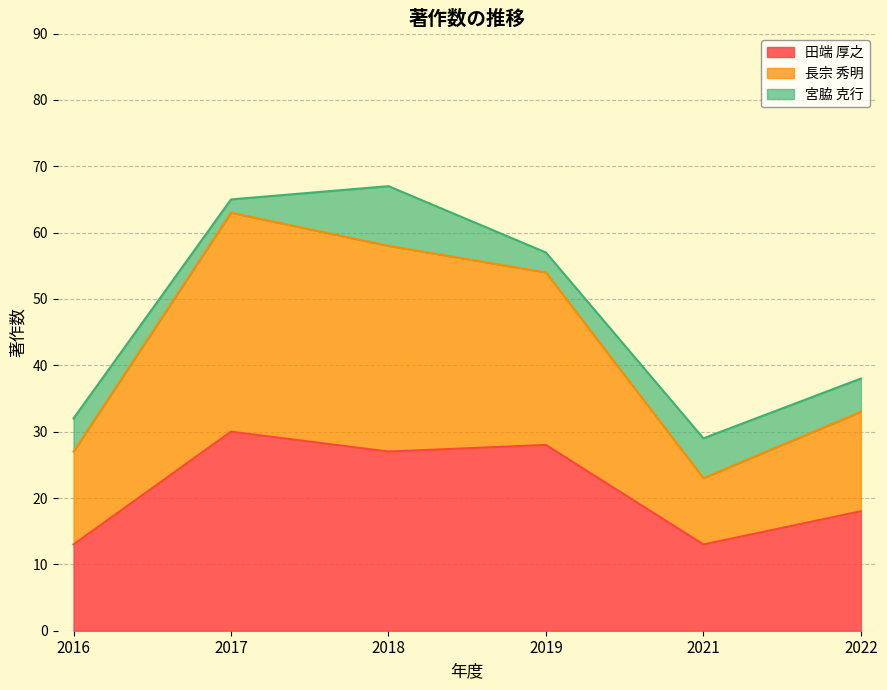

Does the chart display data point markers on the line(s)?

No